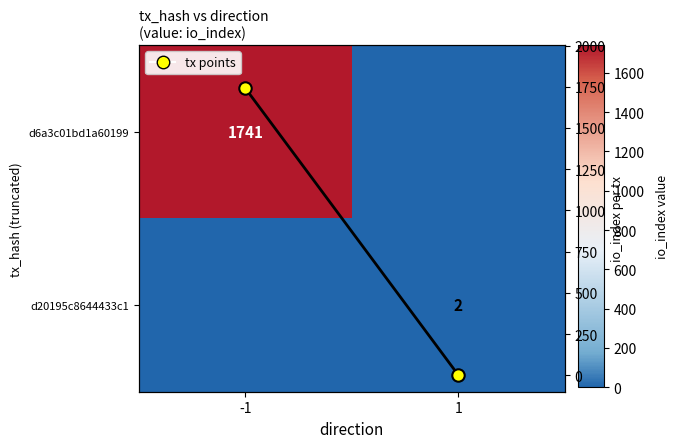

Where is tx points nearest to the value 871?

1